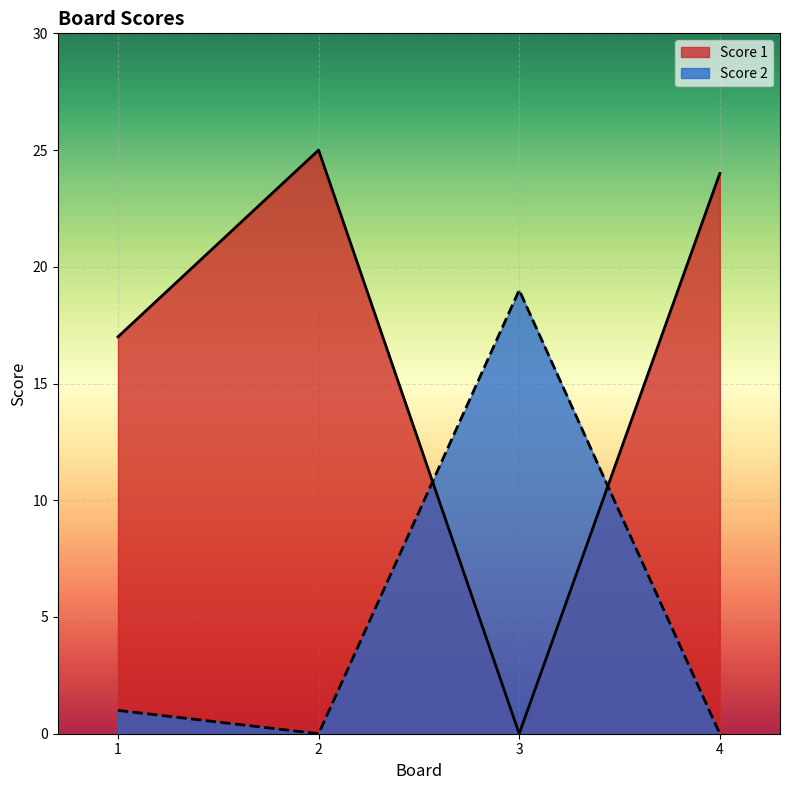

How many values in the Score 2 series exceed 1?

1